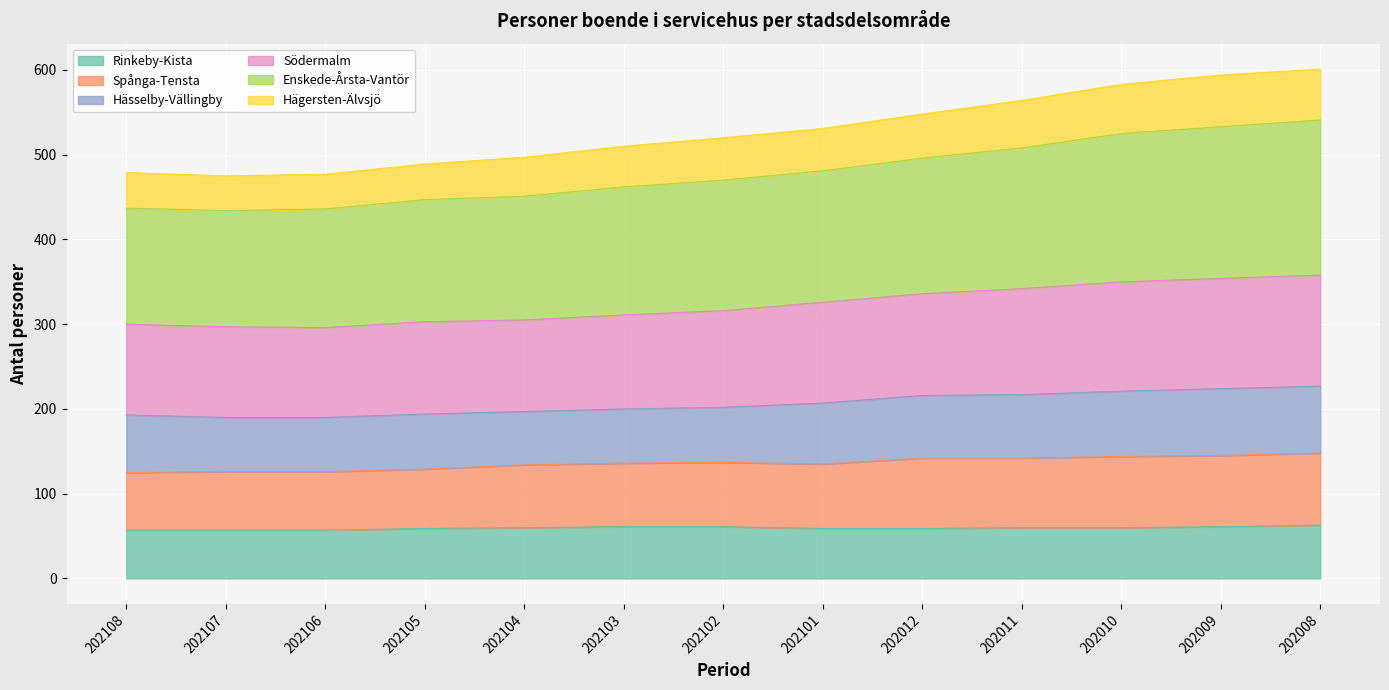

What is the lowest value of the Rinkeby-Kista series?

57